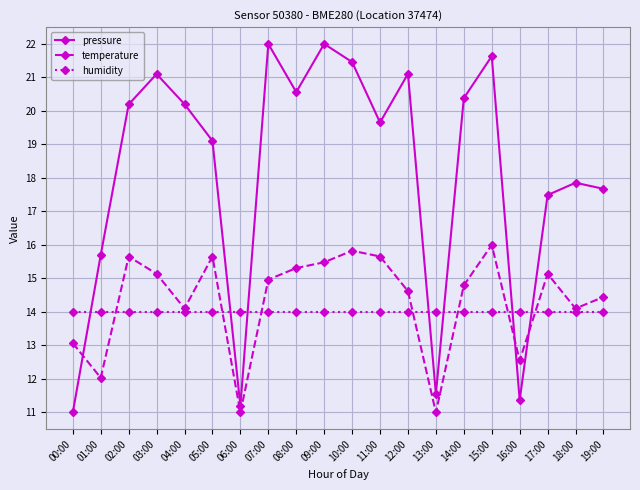

At how many categories does at least one series exceed 18?

12